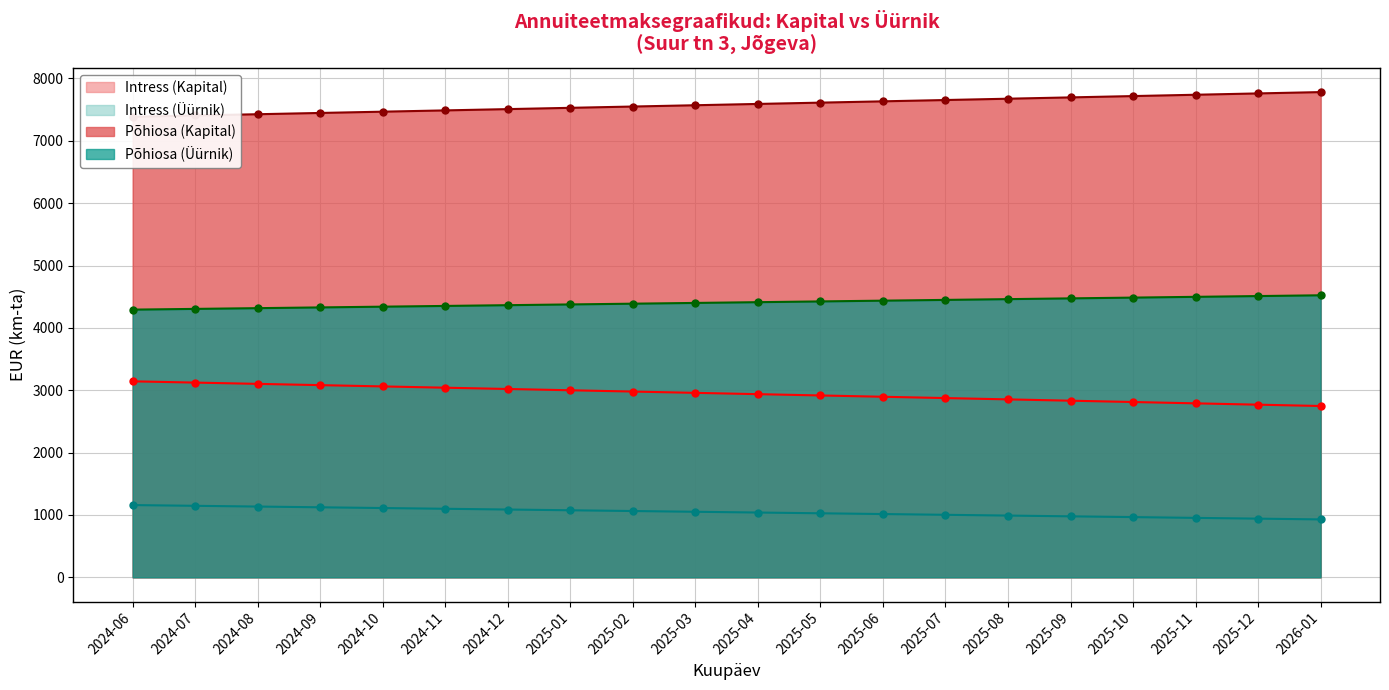

Where is Intress (Üürnik) nearest to the value 1043?

2025-04